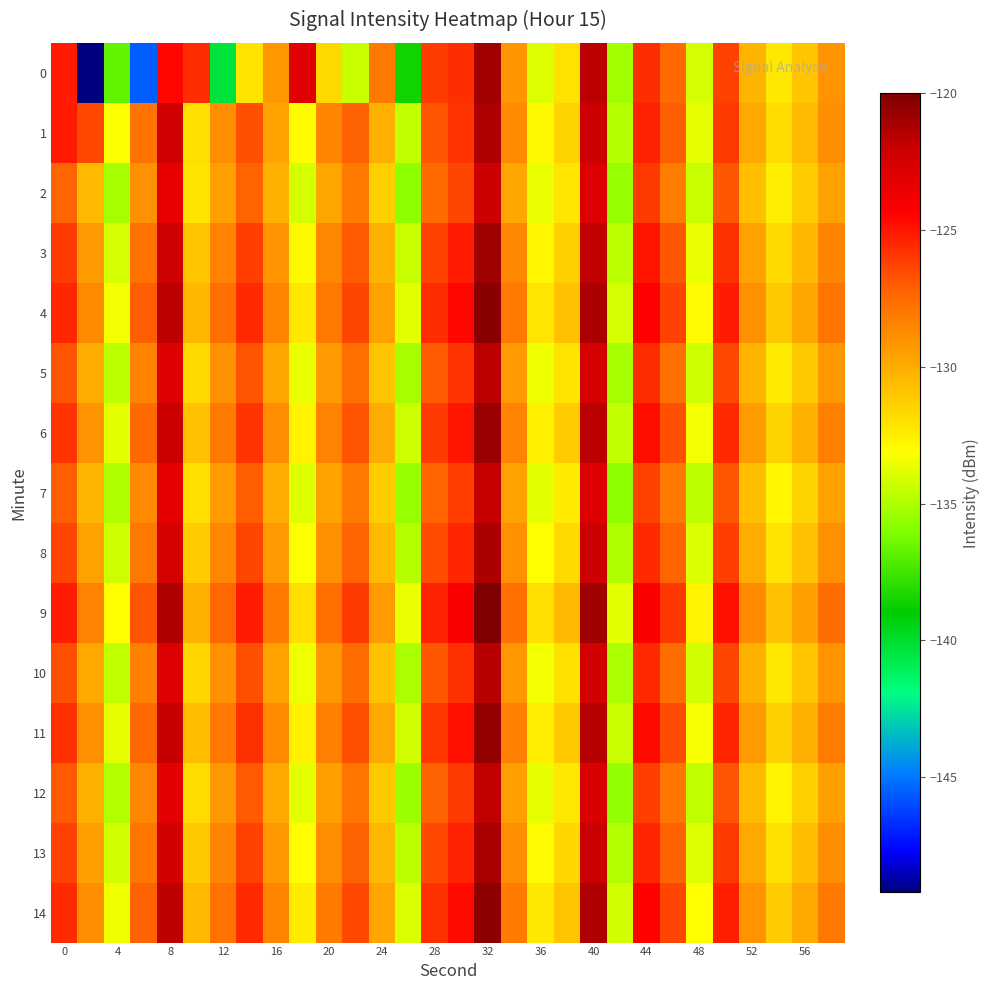

Reading left to right, transcribe all the data shown in this chart.

0: -125.2	-149.2	-136.7	-145.6	-124.6	-125.7	-140.3	-132.1	-129.2	-123.0	-131.7	-134.4	-128.1	-138.6	-126.1	-125.8	-120.9	-129.2	-133.9	-132.0	-121.6	-135.3	-125.7	-127.4	-134.1	-126.3	-130.3	-132.3	-131.0	-129.1
1: -125.2	-126.5	-133.2	-127.8	-122.3	-131.9	-128.8	-126.7	-129.7	-133.0	-128.5	-127.2	-130.1	-134.5	-126.8	-125.9	-121.3	-128.7	-132.9	-131.5	-122.1	-134.8	-125.4	-127.1	-133.7	-126.1	-129.9	-131.8	-130.6	-128.8
2: -127.3	-130.5	-135.2	-128.9	-123.4	-132.1	-129.5	-127.3	-130.2	-134.1	-129.7	-128.1	-131.3	-135.7	-127.5	-126.4	-122.1	-129.8	-133.6	-132.2	-122.9	-135.5	-126.1	-128.2	-134.4	-126.9	-130.7	-132.5	-131.2	-129.6
3: -126.1	-129.3	-134.1	-127.8	-122.2	-131.0	-128.4	-126.2	-129.1	-132.9	-128.6	-127.0	-130.2	-134.4	-126.3	-125.2	-120.9	-128.6	-132.8	-131.4	-121.8	-134.7	-125.0	-126.9	-133.6	-125.8	-129.6	-131.7	-130.4	-128.5
4: -125.5	-128.7	-133.4	-127.1	-121.6	-130.4	-127.7	-125.6	-128.5	-132.3	-128.0	-126.4	-129.6	-133.8	-125.7	-124.6	-120.3	-128.0	-132.2	-130.8	-121.2	-134.1	-124.4	-126.3	-133.0	-125.2	-129.0	-131.1	-129.8	-127.9
5: -126.8	-130.0	-134.7	-128.4	-122.9	-131.7	-129.0	-126.8	-129.7	-133.6	-129.3	-127.7	-130.9	-135.2	-127.0	-125.9	-121.6	-129.3	-133.5	-132.1	-122.5	-135.2	-125.7	-127.7	-134.3	-126.5	-130.3	-132.4	-131.1	-129.2
6: -125.9	-129.1	-133.8	-127.5	-122.0	-130.8	-128.1	-125.9	-128.8	-132.7	-128.4	-126.8	-130.0	-134.3	-126.1	-125.0	-120.7	-128.4	-132.6	-131.2	-121.6	-134.5	-124.8	-126.7	-133.4	-125.6	-129.4	-131.5	-130.2	-128.3
7: -127.1	-130.3	-135.0	-128.7	-123.2	-131.9	-129.3	-127.1	-130.0	-133.9	-129.6	-128.0	-131.2	-135.5	-127.3	-126.2	-121.9	-129.6	-133.8	-132.4	-122.8	-135.7	-126.3	-128.0	-134.7	-126.9	-130.7	-132.8	-131.5	-129.6
8: -126.4	-129.6	-134.3	-128.0	-122.5	-131.2	-128.6	-126.4	-129.3	-133.2	-128.9	-127.3	-130.5	-134.8	-126.6	-125.5	-121.2	-128.9	-133.1	-131.7	-122.1	-135.0	-125.6	-127.3	-134.0	-126.2	-130.0	-132.1	-130.8	-128.9
9: -125.2	-128.4	-133.1	-126.8	-121.3	-130.1	-127.4	-125.2	-128.1	-131.9	-127.7	-126.1	-129.3	-133.6	-125.4	-124.3	-120.0	-127.7	-131.9	-130.5	-120.9	-133.8	-124.3	-126.0	-132.7	-124.9	-128.7	-130.8	-129.5	-127.6
10: -126.7	-129.9	-134.6	-128.3	-122.8	-131.6	-128.9	-126.7	-129.6	-133.5	-129.2	-127.6	-130.8	-135.1	-126.9	-125.8	-121.5	-129.2	-133.4	-132.0	-122.4	-135.1	-125.6	-127.6	-134.2	-126.4	-130.2	-132.3	-131.0	-129.1
11: -125.8	-129.0	-133.7	-127.4	-121.9	-130.7	-128.0	-125.8	-128.7	-132.6	-128.3	-126.7	-129.9	-134.2	-126.0	-124.9	-120.6	-128.3	-132.5	-131.1	-121.5	-134.4	-124.7	-126.6	-133.3	-125.5	-129.3	-131.4	-130.1	-128.2
12: -127.0	-130.2	-134.9	-128.6	-123.1	-131.8	-129.2	-127.0	-129.9	-133.8	-129.5	-127.9	-131.1	-135.4	-127.2	-126.1	-121.8	-129.5	-133.7	-132.3	-122.7	-135.6	-126.2	-127.9	-134.6	-126.8	-130.6	-132.7	-131.4	-129.5
13: -126.3	-129.5	-134.2	-127.9	-122.4	-131.1	-128.5	-126.3	-129.2	-133.1	-128.8	-127.2	-130.4	-134.7	-126.5	-125.4	-121.1	-128.8	-133.0	-131.6	-122.0	-134.9	-125.5	-127.2	-133.9	-126.1	-129.9	-132.0	-130.7	-128.8
14: -125.6	-128.8	-133.5	-127.2	-121.7	-130.5	-127.8	-125.6	-128.5	-132.4	-128.1	-126.5	-129.7	-134.0	-125.8	-124.7	-120.4	-128.1	-132.3	-130.9	-121.3	-134.2	-124.5	-126.4	-133.1	-125.3	-129.1	-131.2	-129.9	-128.0